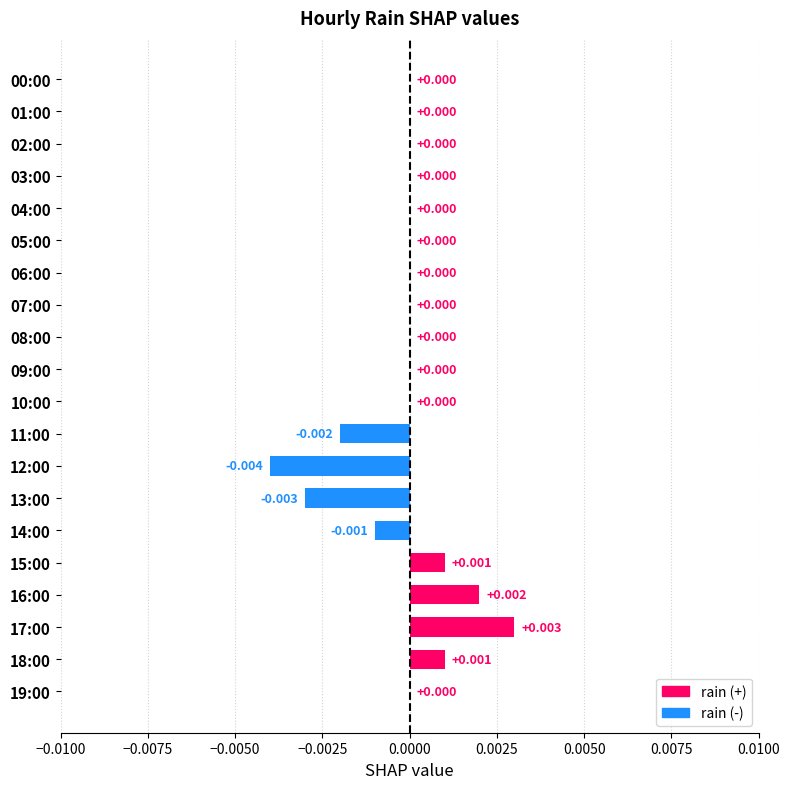

Count the number of categories in the chart.

20